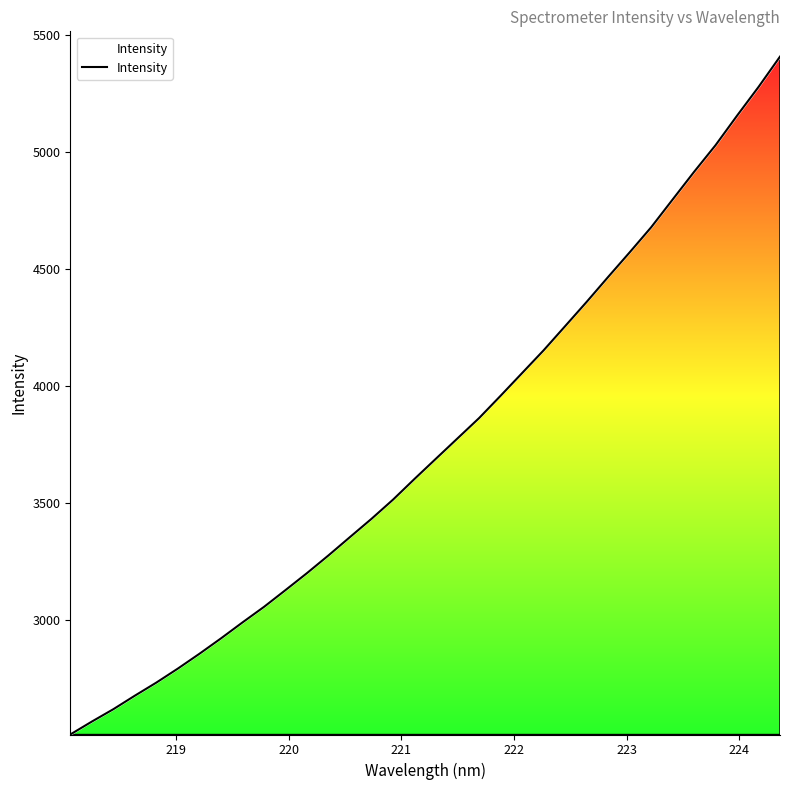

Reading right to left, transcribe all the data shown in this chart.

5409.0	5279.2	5156.3	5030.2	4916.0	4797.6	4678.7	4571.5	4466.4	4359.8	4256.1	4152.8	4055.6	3958.5	3863.0	3776.5	3689.8	3603.0	3514.3	3432.3	3354.2	3275.7	3199.9	3127.1	3055.3	2988.7	2920.4	2854.6	2791.4	2731.4	2675.3	2617.4	2564.4	2509.2